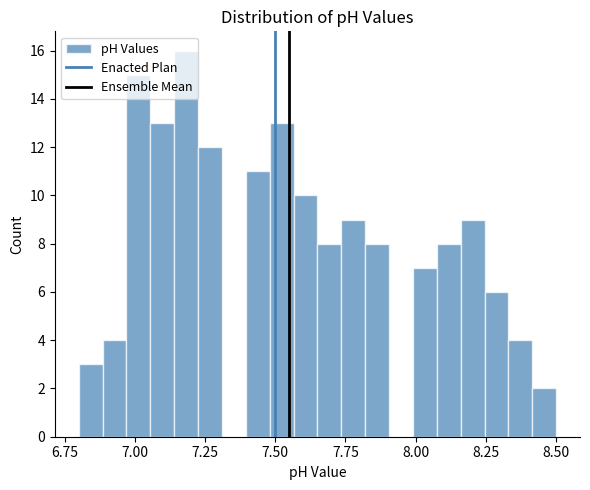

Read against the x-axis, roughly where is the centre of the tallest bar?

7.20